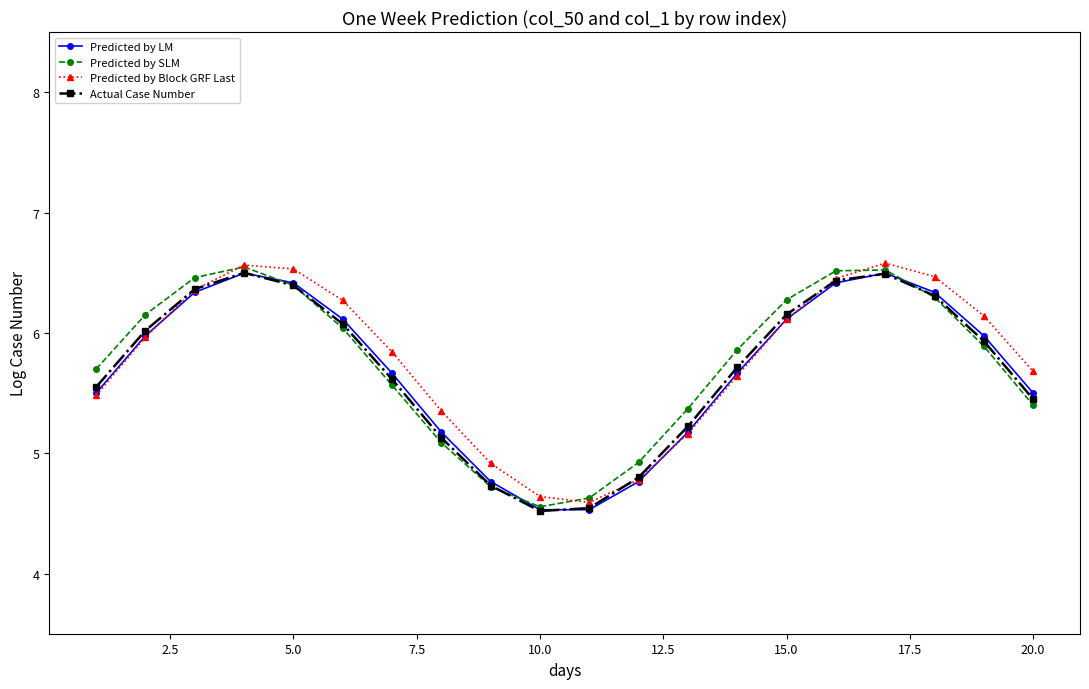

Is this an area chart (filled region under the line)?

No